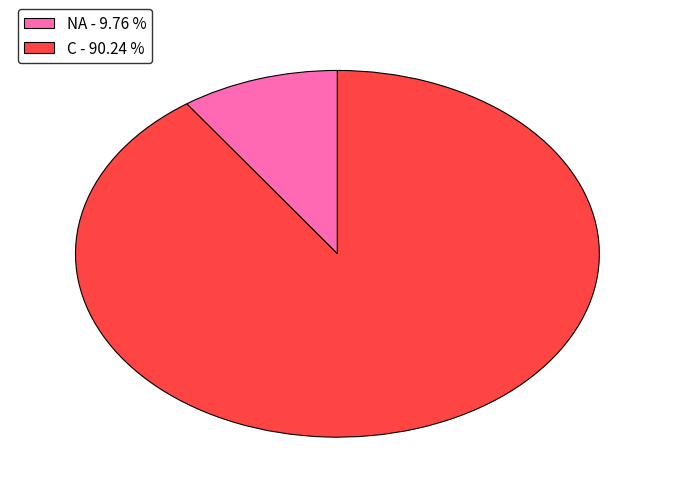

Is there a majority slice in this chart?

Yes